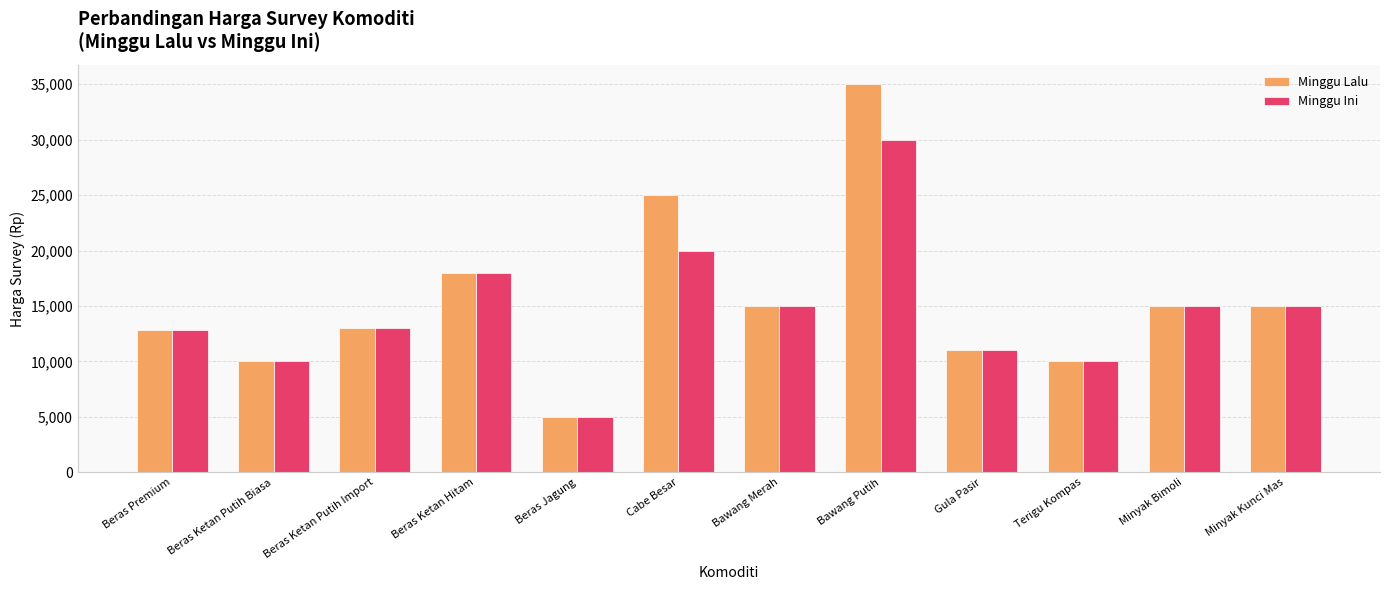

List the series in order of their peak value, highest first.

Minggu Lalu, Minggu Ini